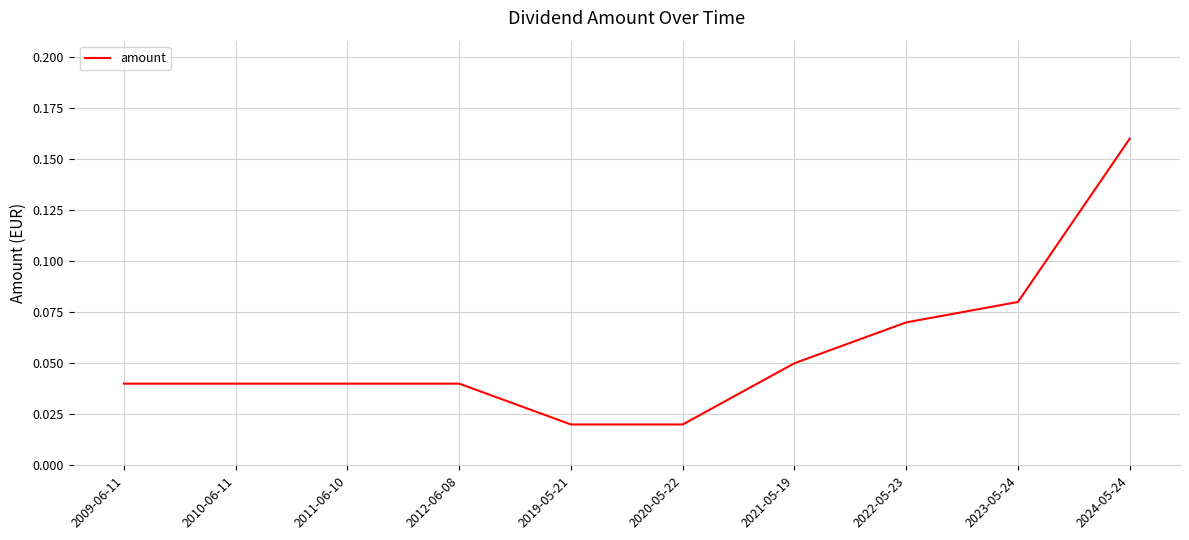

Between 2009-06-11 and 2023-05-24, which is larger?

2023-05-24